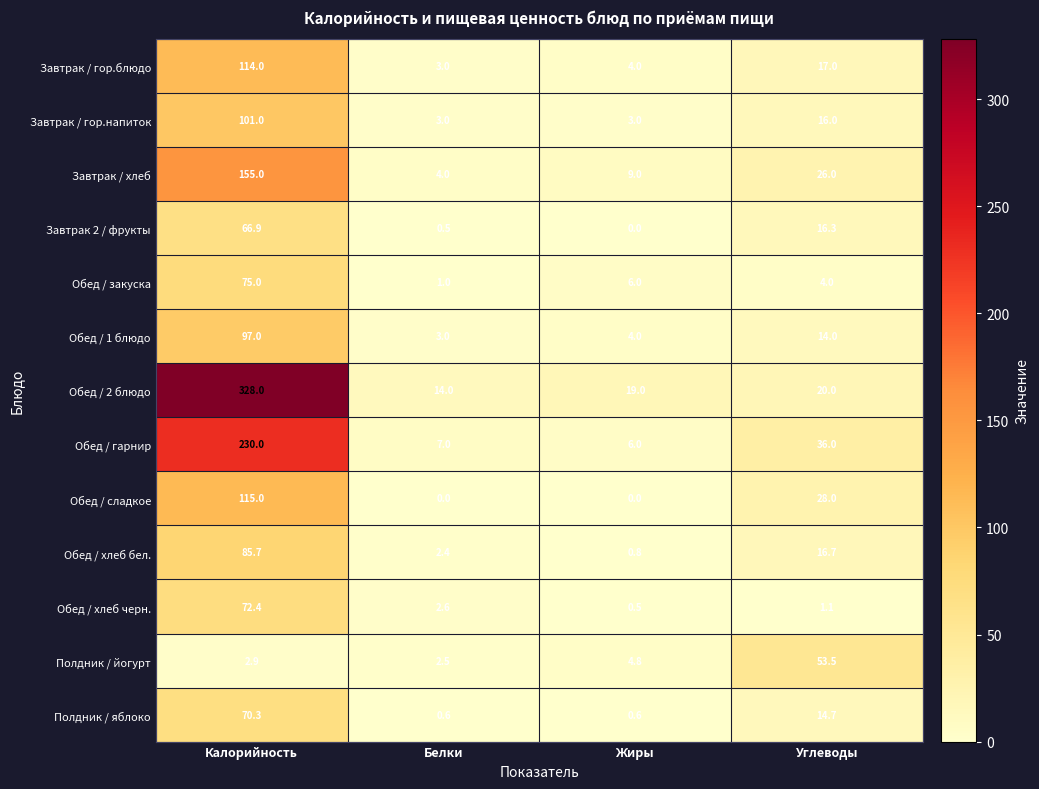

What is the difference between the second highest and minimum values in the Полдник / яблоко series?

14.1